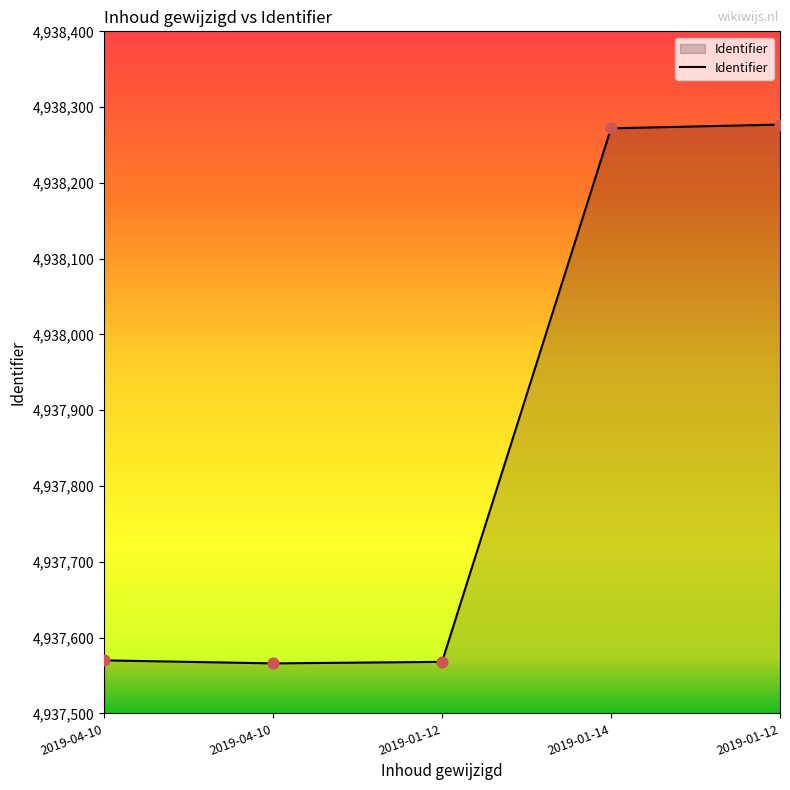

Count the number of categories in the chart.

5